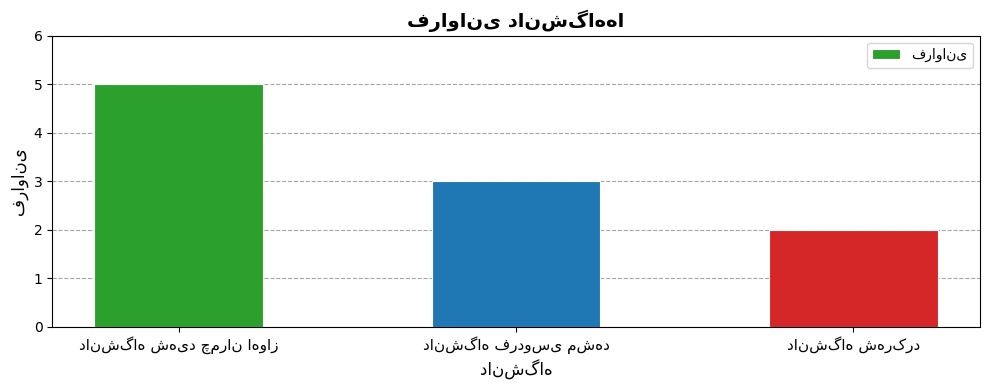

What is the value of the 1st bar from the left?

5